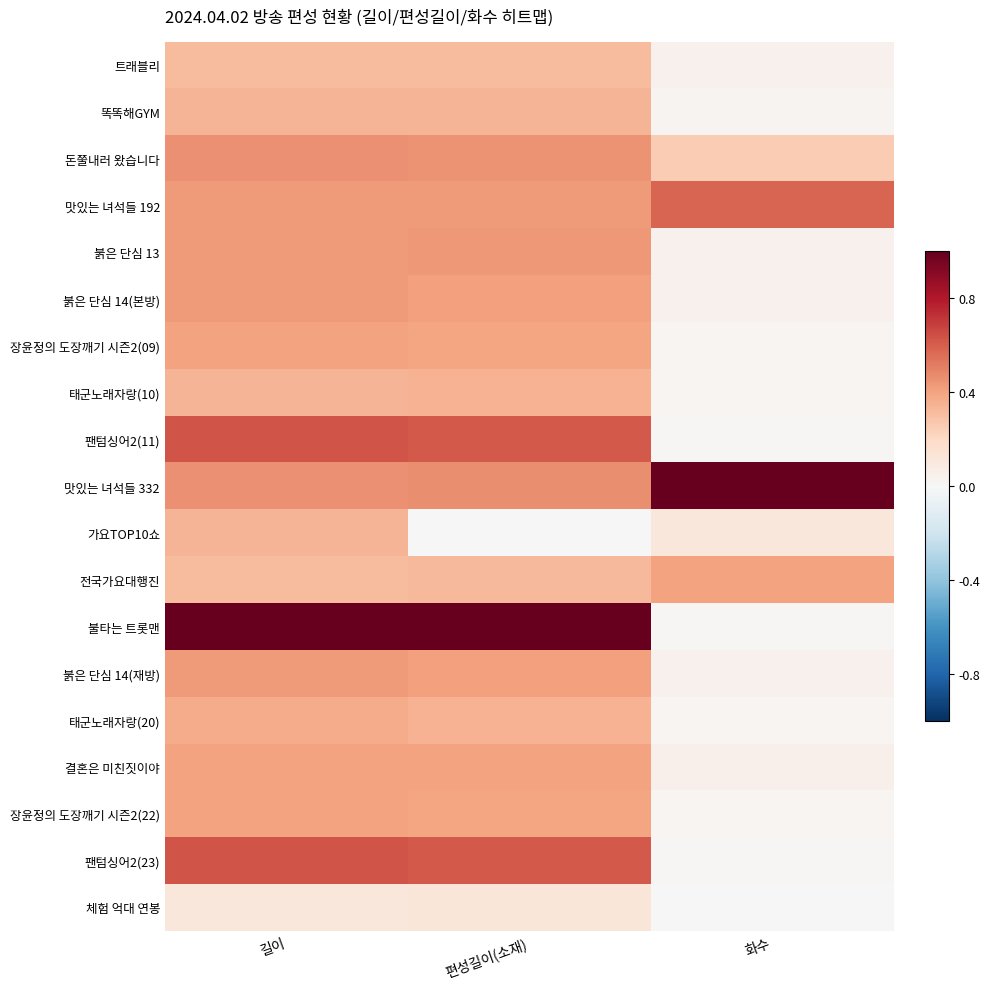

What is the spread (max minus min) of values at 길이?

0.9